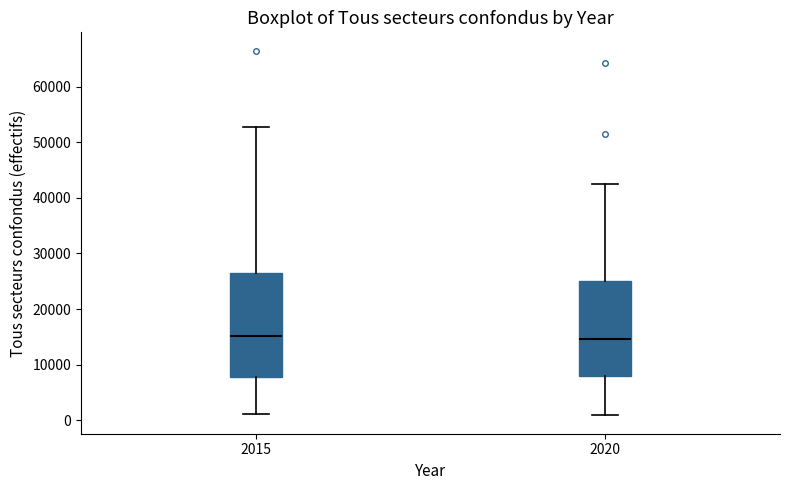

Comparing the boxes themselves (not the whiskers), which one is the tallest?

2015